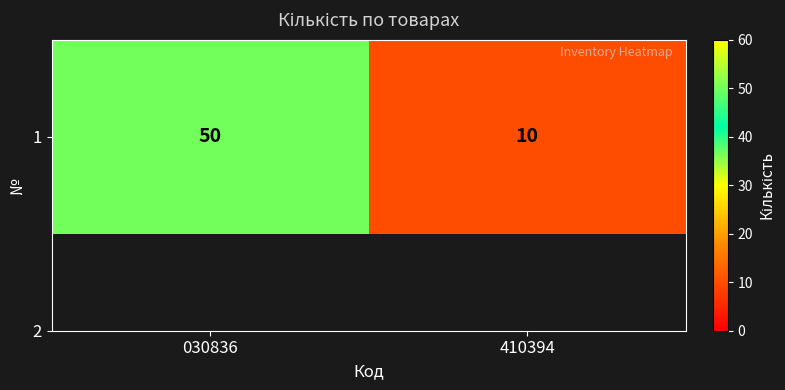

The chart shows a value of 6 at 410394. True or false?

False